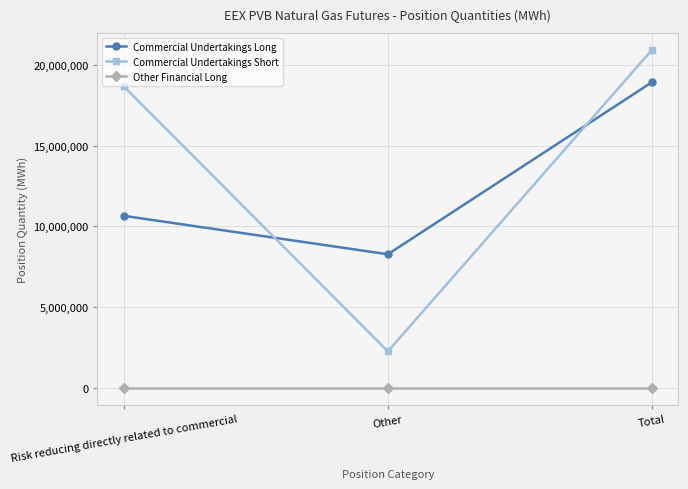

How many lines are shown in the chart?

3